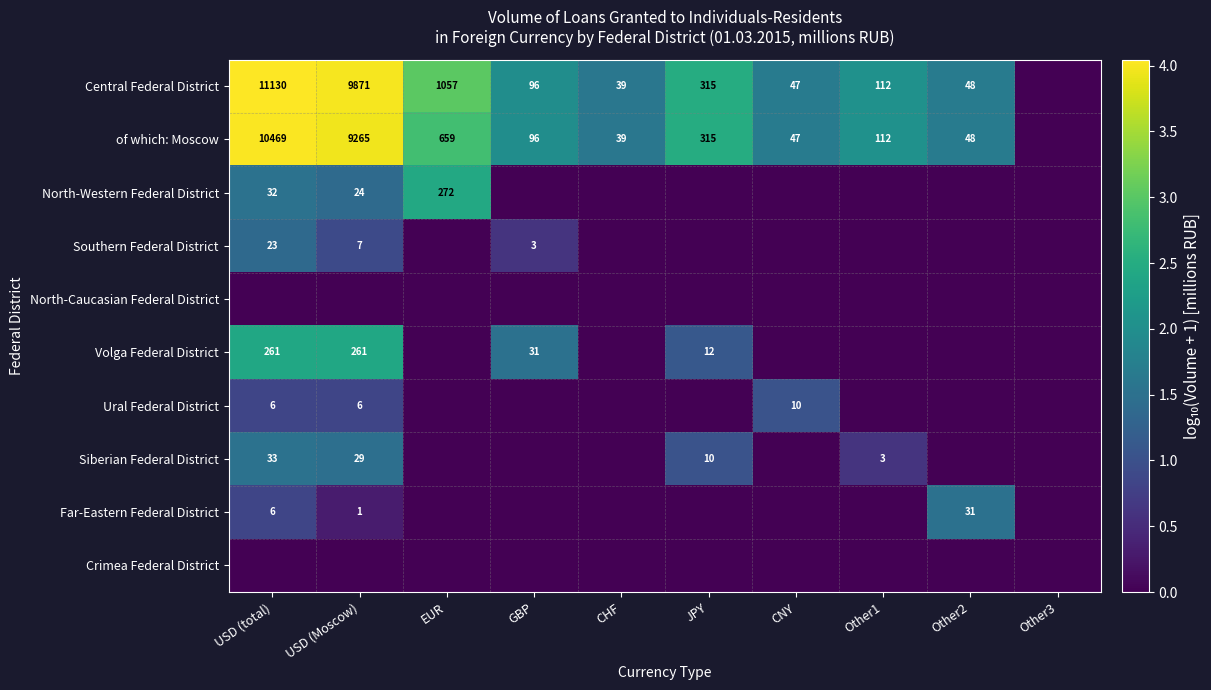

The value of Central Federal District at USD (Moscow) is 9871. True or false?

True